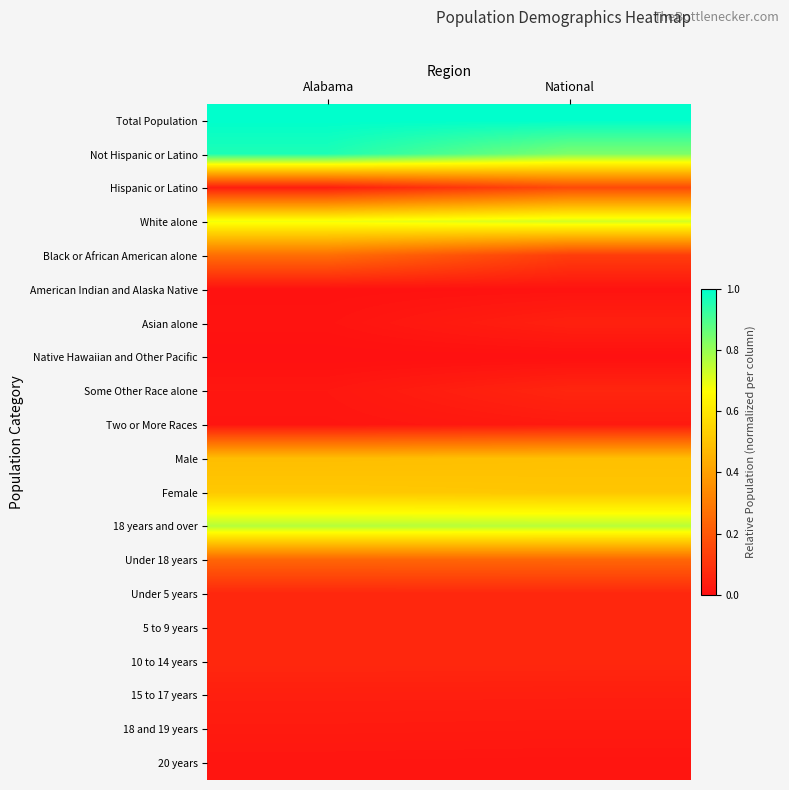

What is the maximum value shown in the chart?

1.0